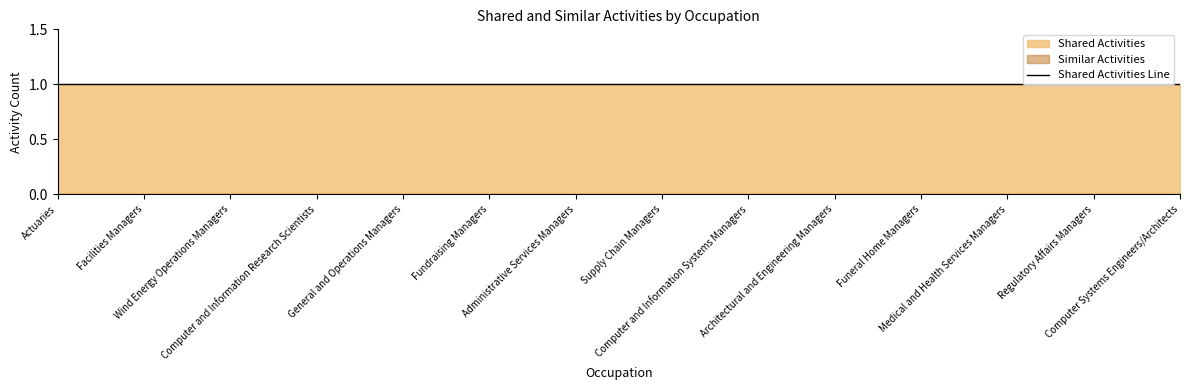

Reading right to left, extract all data points from this chart.

Shared Activities: 1	1	1	1	1	1	1	1	1	1	1	1	1	1
Similar Activities: 0	0	0	0	0	0	0	0	0	0	0	0	0	0